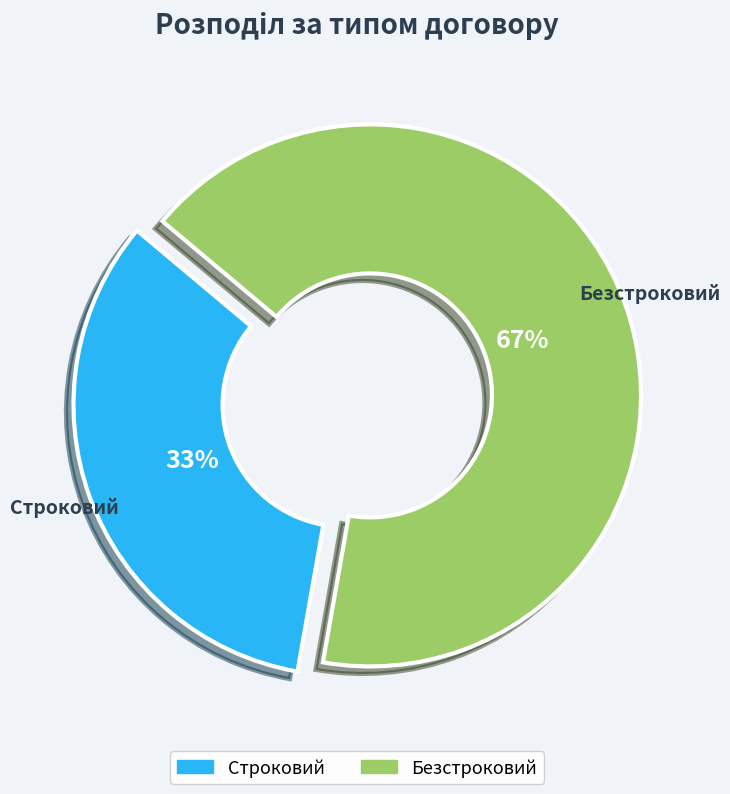

What percentage is the Безстроковий slice, to the nearest percent?

67%